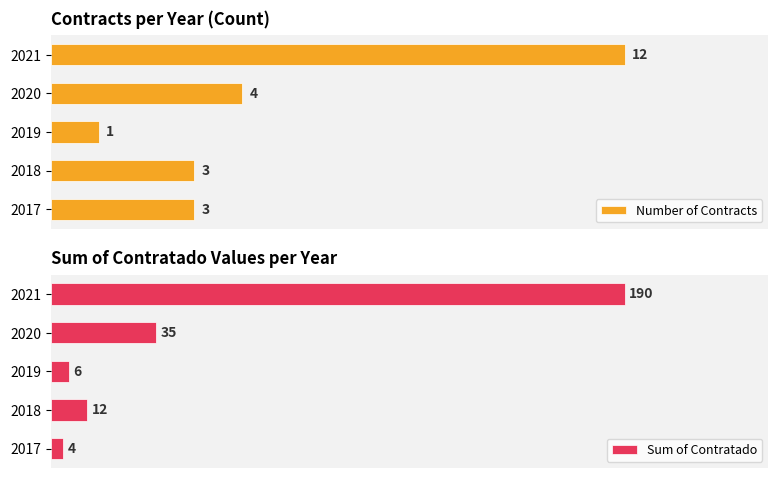

List the series in order of their overall mean, highest first.

Sum of Contratado, Number of Contracts